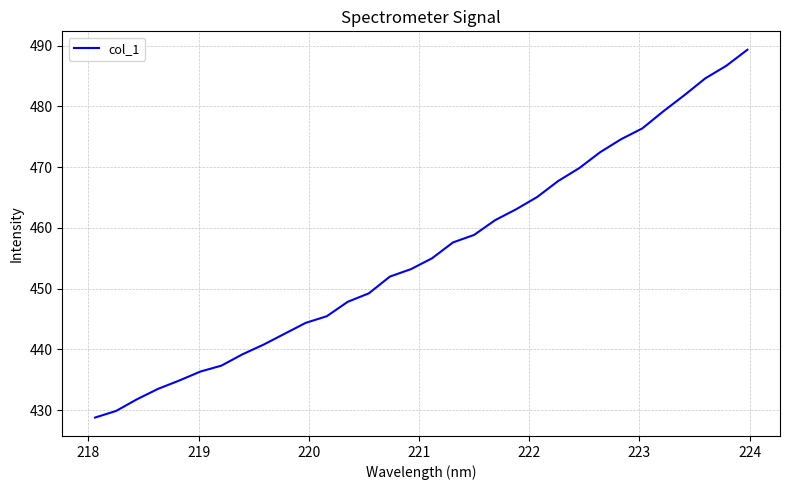

What is the smallest value displayed?

428.8